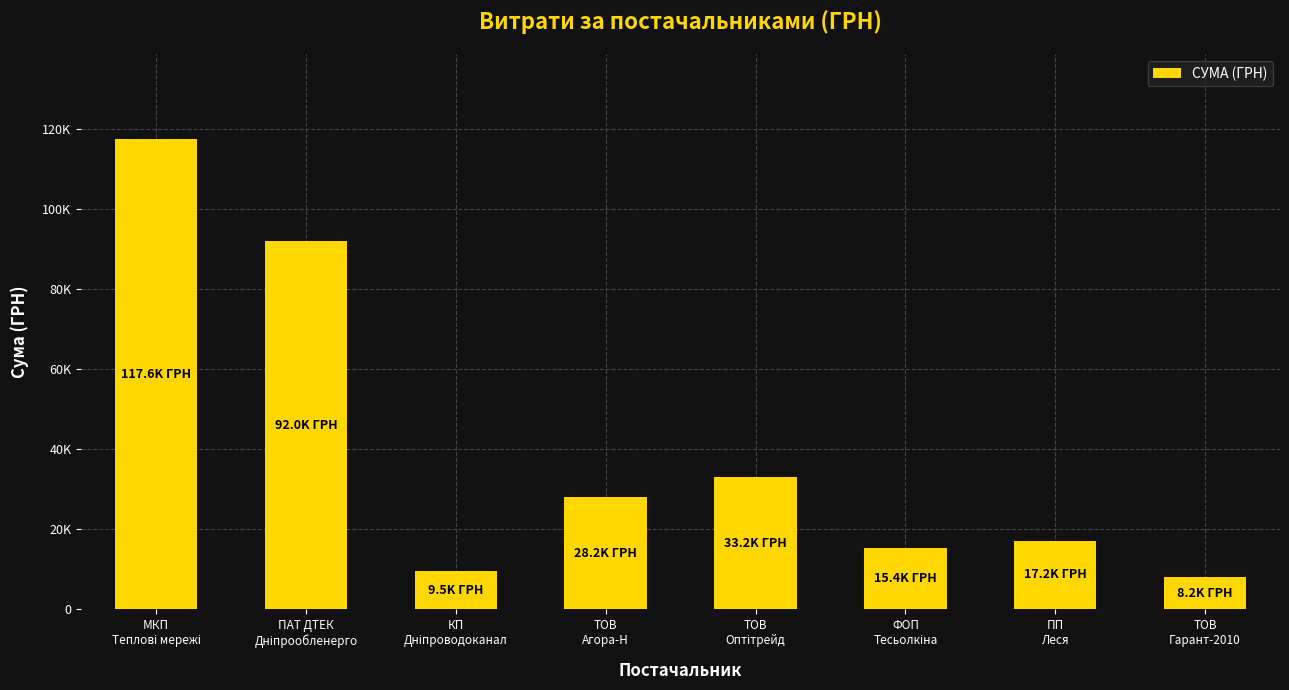

Rank the categories by value from lowest to highest.

ТОВ
Гарант-2010, КП
Дніпроводоканал, ФОП
Тесьолкіна, ПП
Леся, ТОВ
Агора-Н, ТОВ
Оптітрейд, ПАТ ДТЕК
Дніпрообленерго, МКП
Теплові мережі